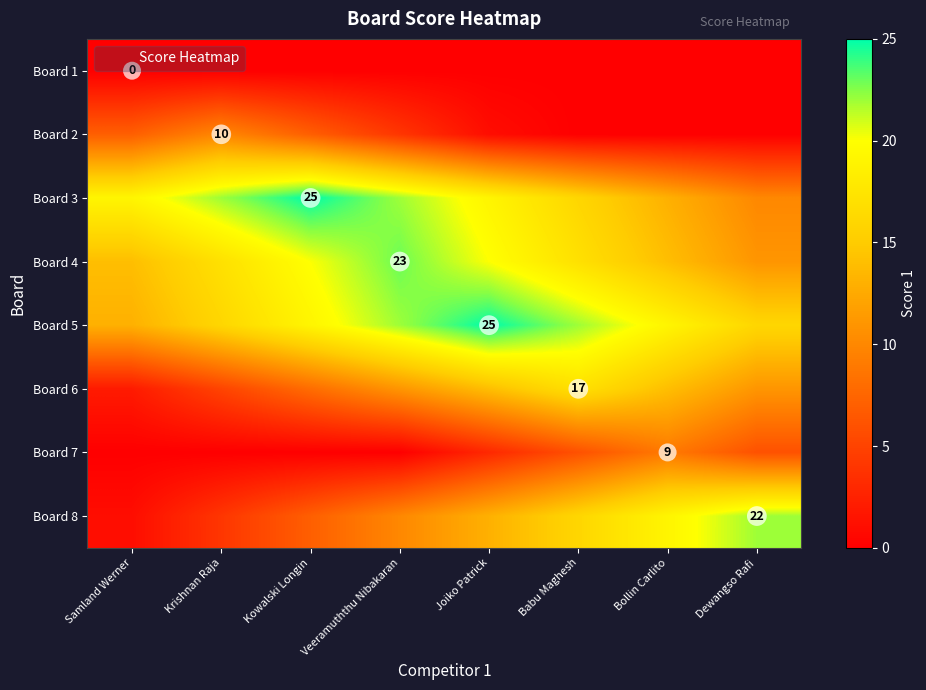

The Board 7 series shows 0 at Samland Werner. True or false?

True